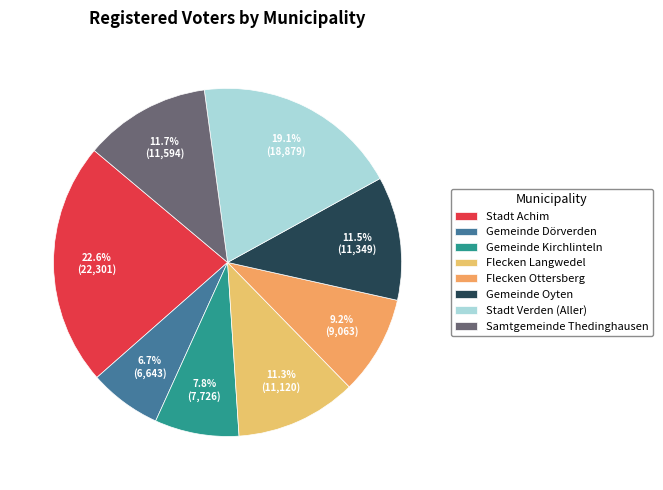

The Stadt Verden (Aller) slice represents 14% of the pie. True or false?

False